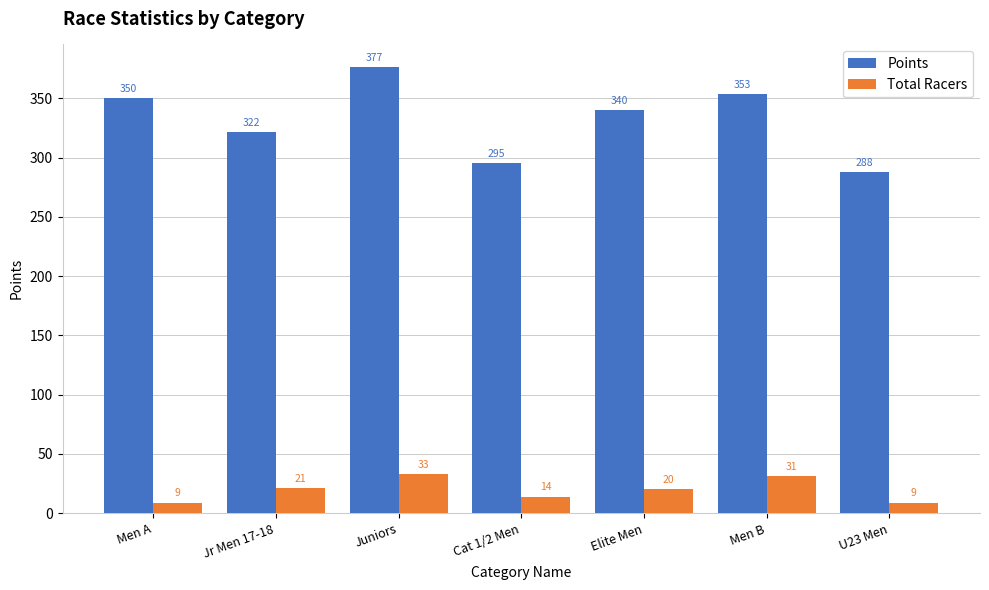

Which series has the widest spread of values?

Points